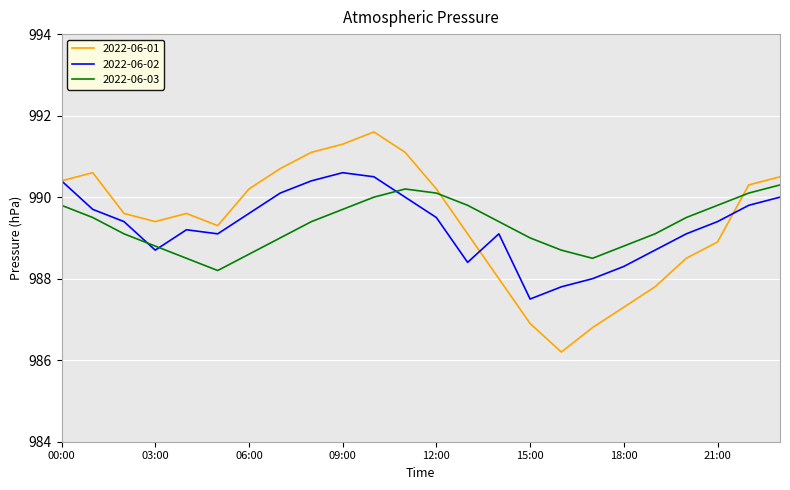

True or false: 2022-06-03 and 2022-06-02 intersect in this chart.

True